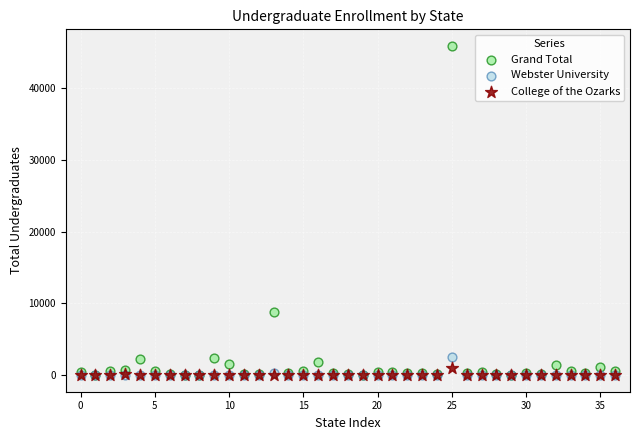

Across all series, what Y value is closest to 22935?

8819